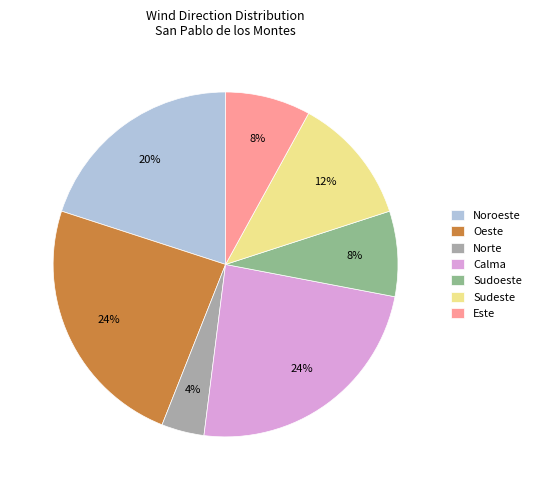

Approximately how many times larger is the value at Calma compared to Sudeste?

2.0